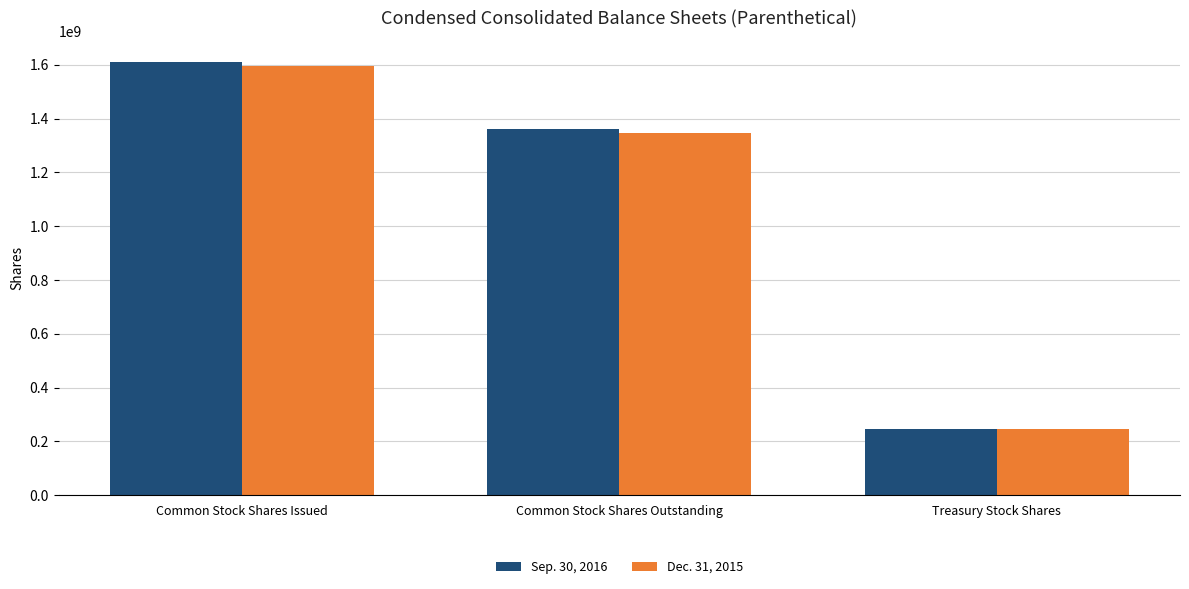

How many distinct data groups are displayed?

2